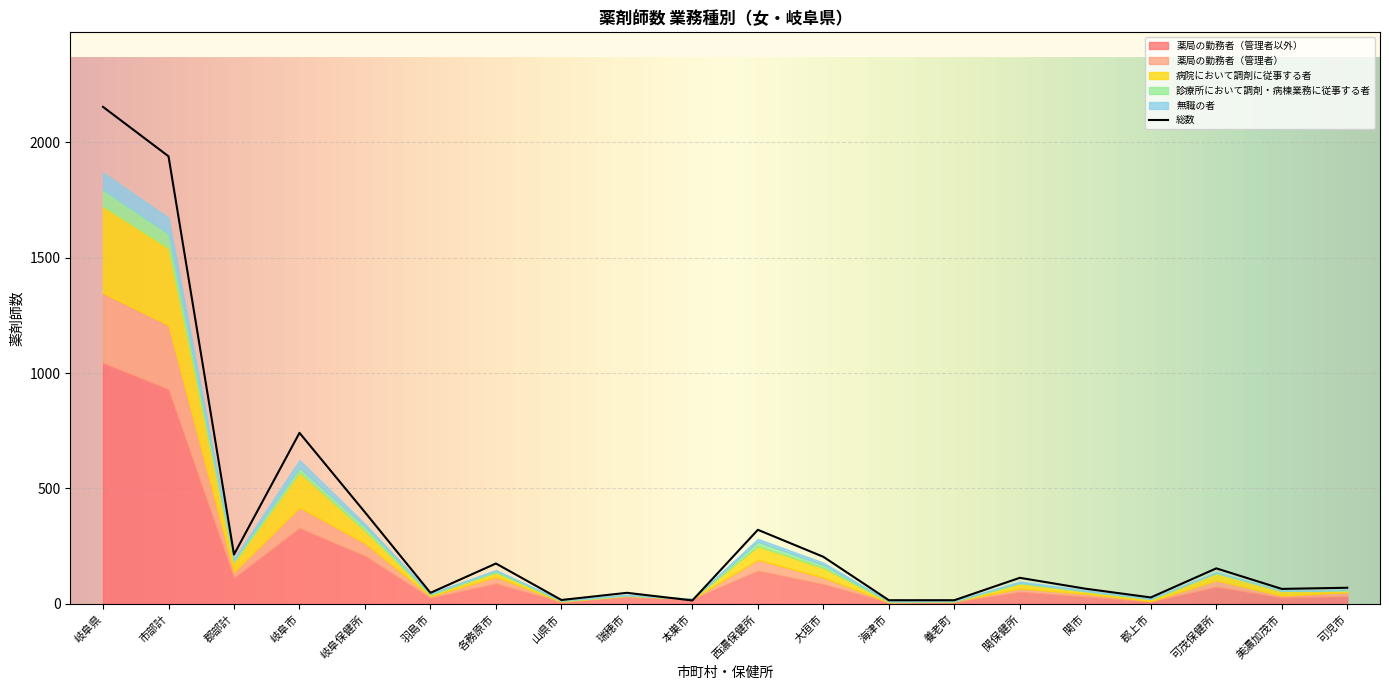

True or false: 総数 and 薬局の勤務者（管理者） cross at least once.

False